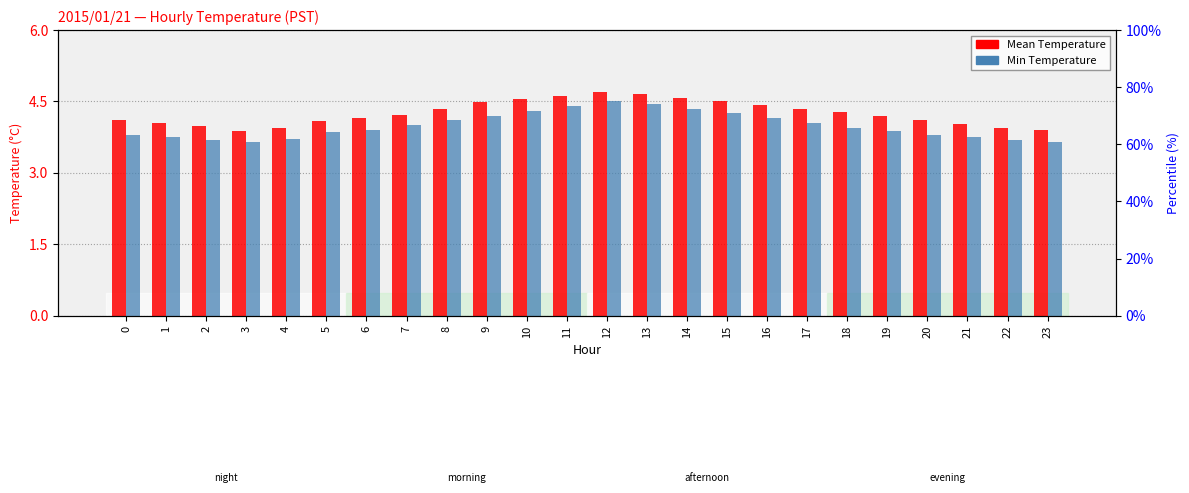

Reading left to right, extract all data points from this chart.

Mean Temperature: 0=4.1	1=4.0	2=4.0	3=3.9	4=4.0	5=4.1	6=4.2	7=4.2	8=4.3	9=4.5	10=4.5	11=4.6	12=4.7	13=4.7	14=4.6	15=4.5	16=4.4	17=4.3	18=4.3	19=4.2	20=4.1	21=4.0	22=4.0	23=3.9
Min Temperature: 0=3.8	1=3.8	2=3.7	3=3.6	4=3.7	5=3.9	6=3.9	7=4.0	8=4.1	9=4.2	10=4.3	11=4.4	12=4.5	13=4.5	14=4.3	15=4.2	16=4.2	17=4.0	18=4.0	19=3.9	20=3.8	21=3.8	22=3.7	23=3.6